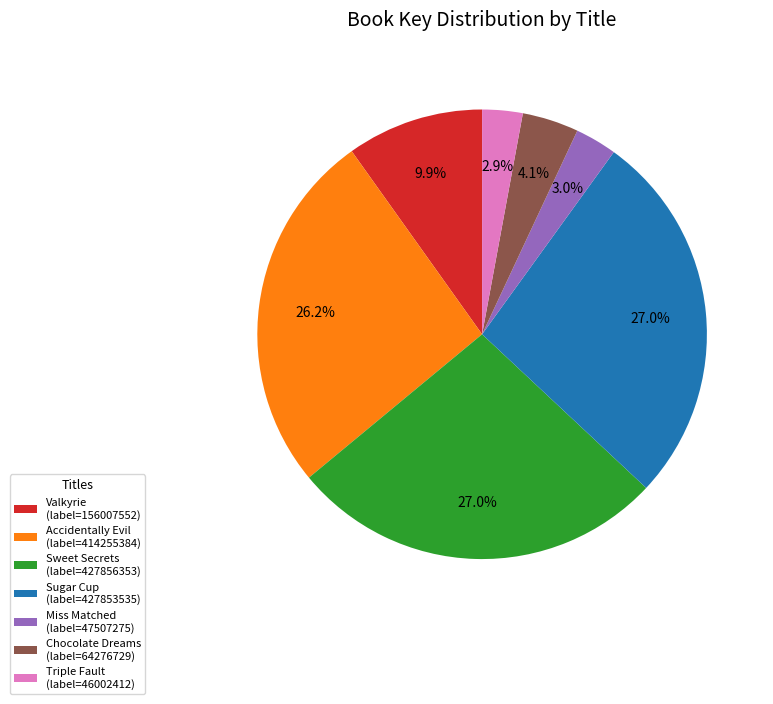

Does Valkyrie represent more than half of the total?

No